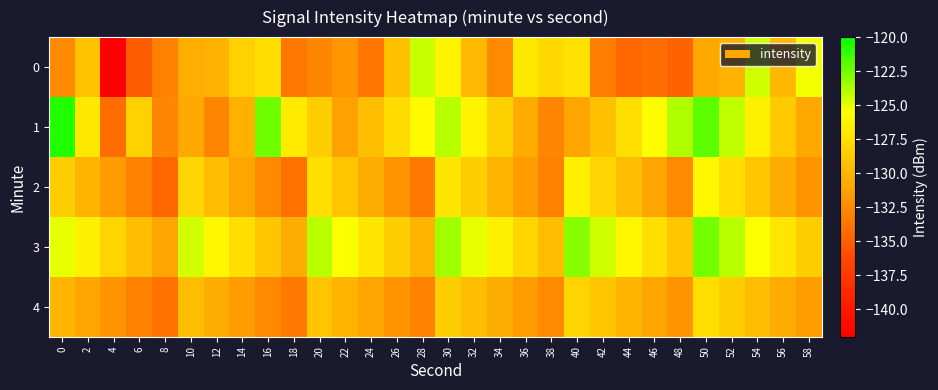

Which series has the largest total across all categories?

3